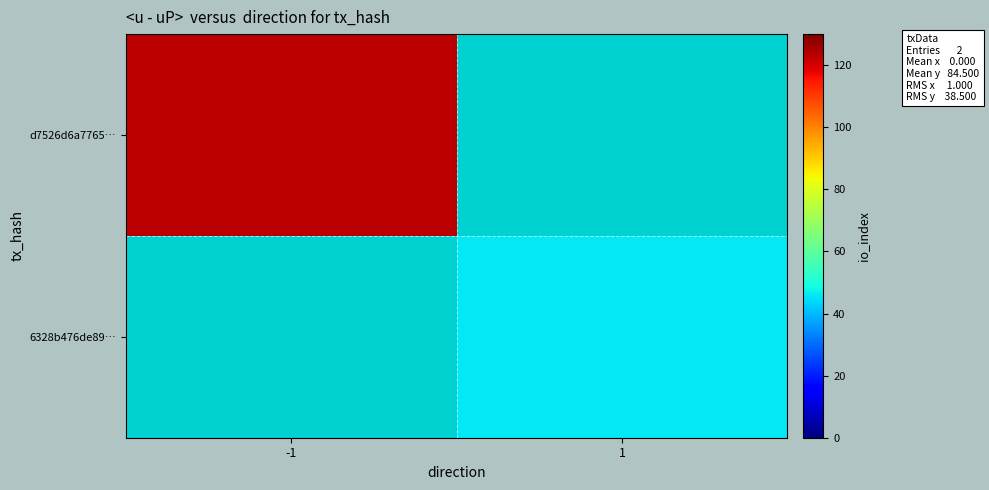

Reading left to right, transcribe all the data shown in this chart.

d7526d6a7765…: -1=123	1=0
6328b476de89…: -1=0	1=46